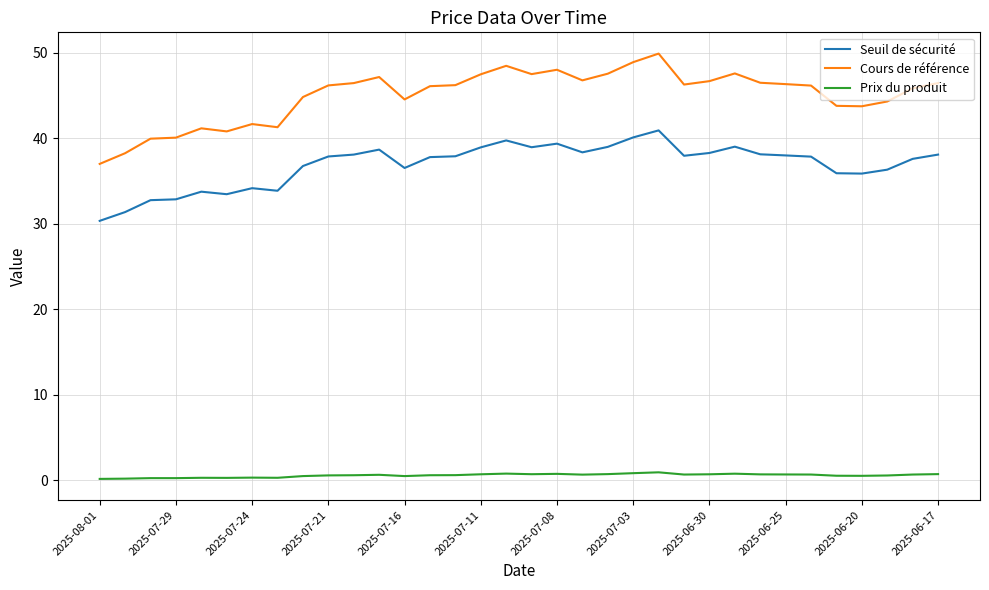

Rank the series by their maximum value, from lowest to highest.

Prix du produit, Seuil de sécurité, Cours de référence